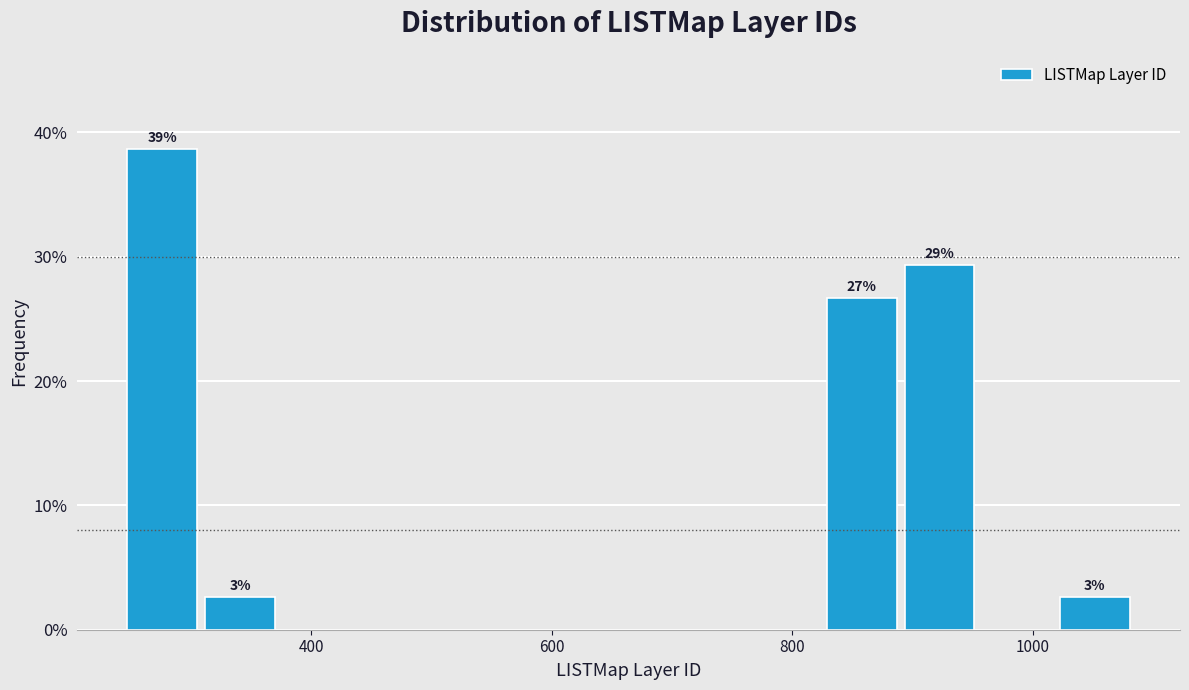

Read against the x-axis, roughly where is the centre of the tallest bar?

280